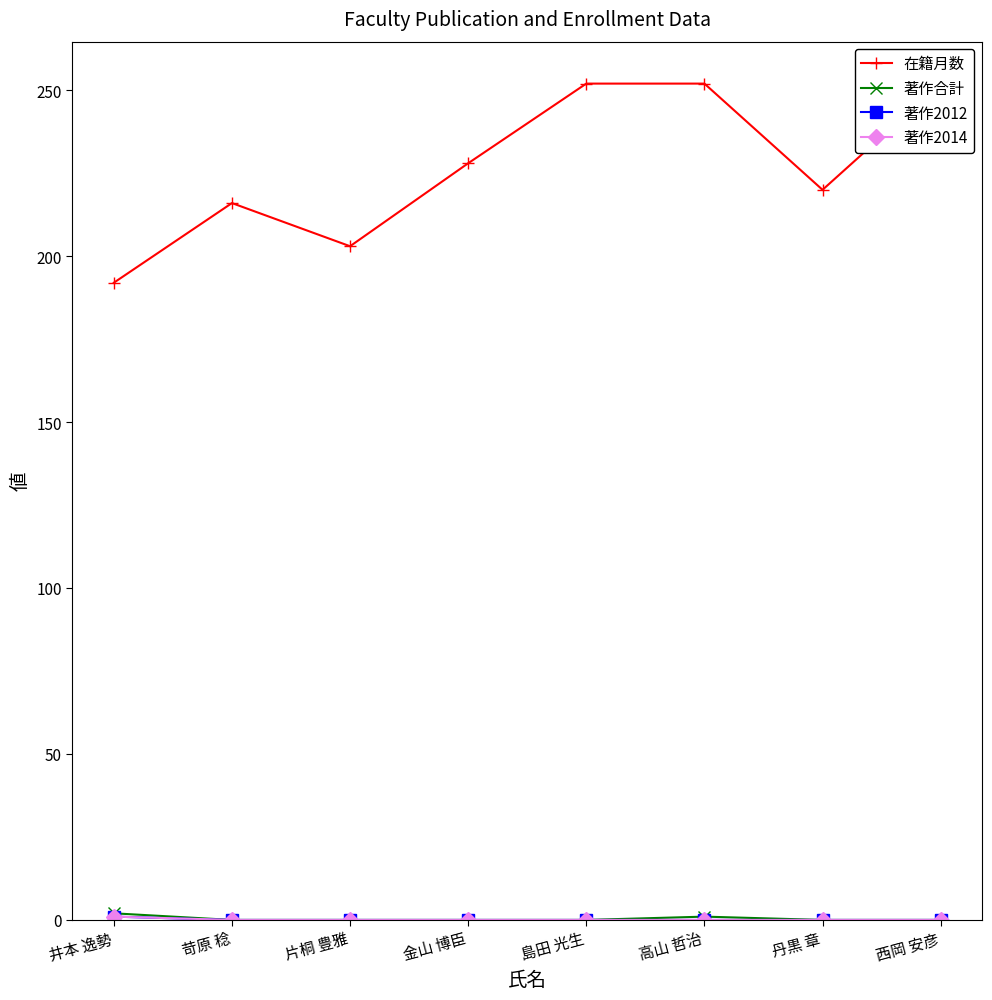

True or false: 著作合計 and 著作2014 cross at least once.

False